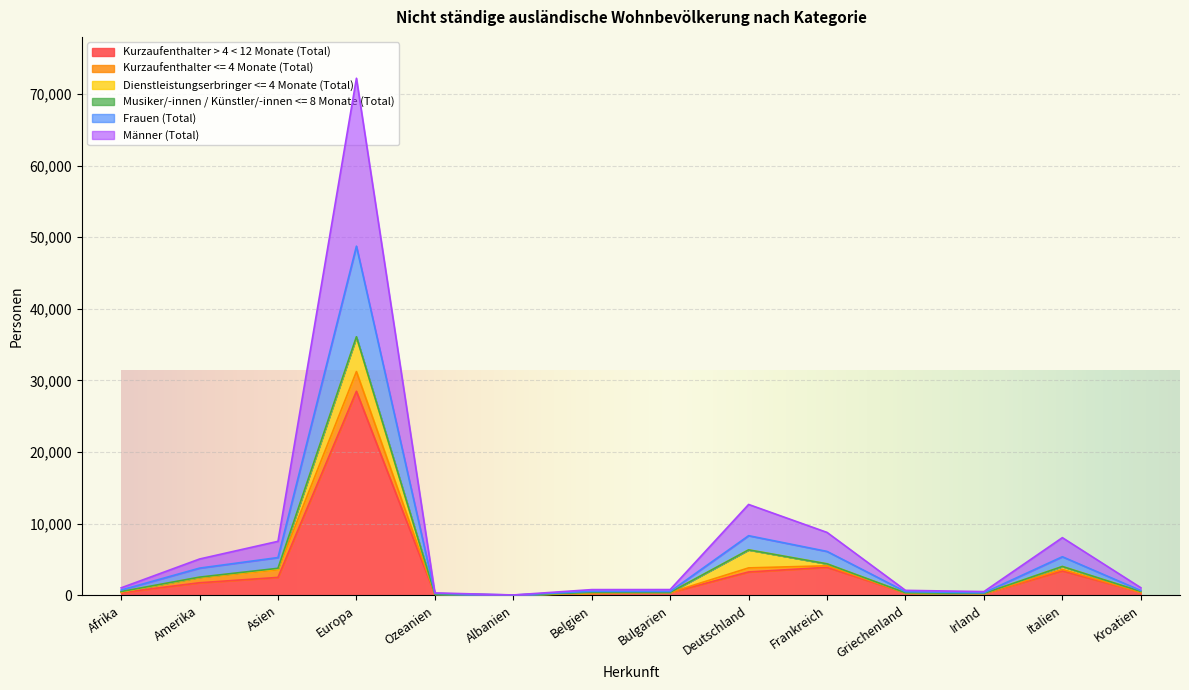

Where is the first local minimum for Männer (Total)?

Albanien